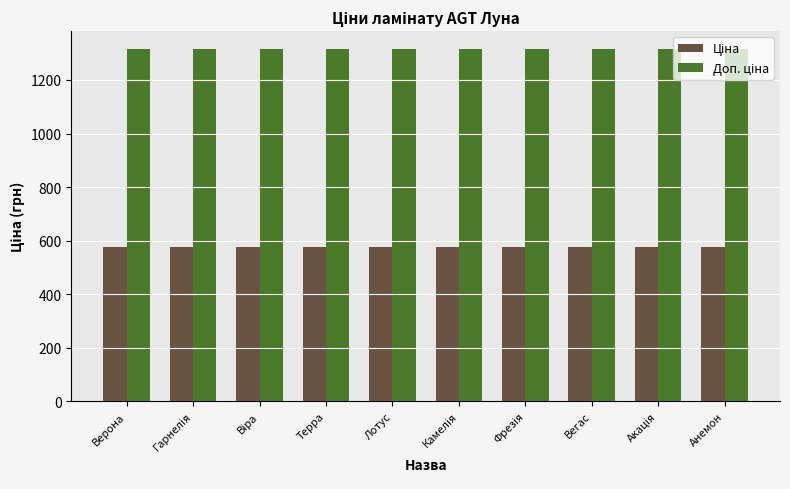

At how many categories does at least one series exceed 1295?

10